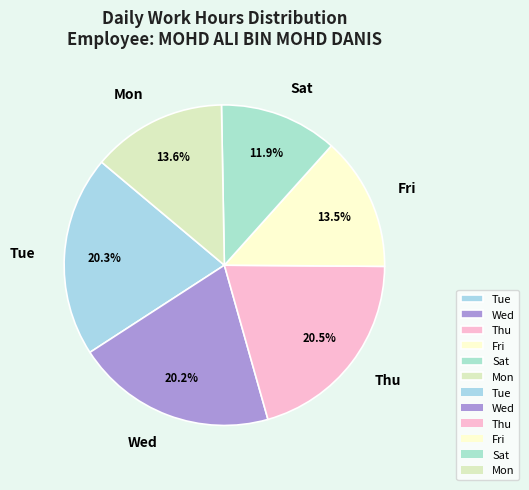

Which slice is the smallest?

Sat